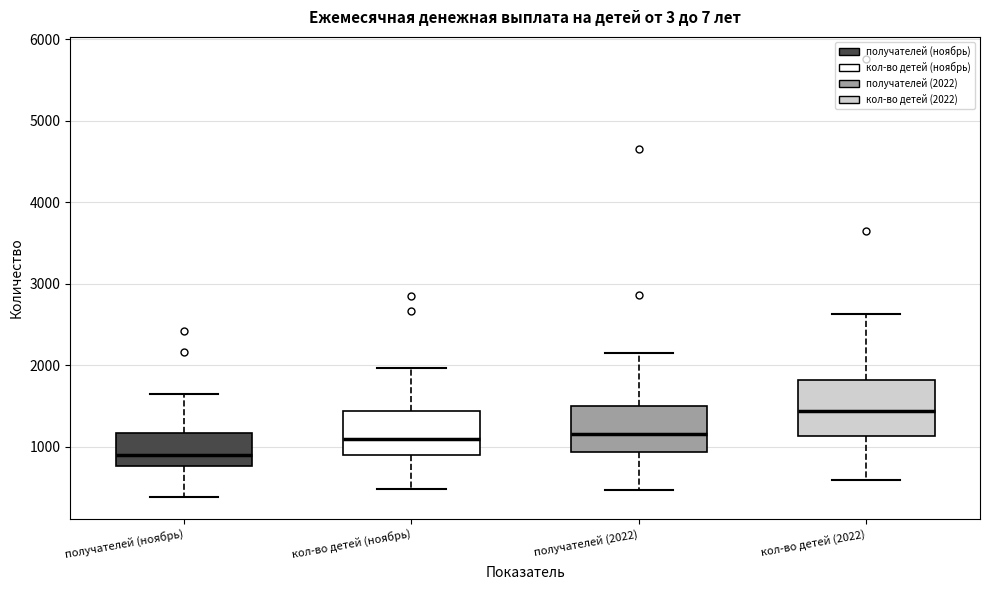

Reading left to right, read every box against the y-axis: the position of its median line, the range the box covers, and the ends of its whiskers. The values are not printed on the chart, so give them approximately, as read against the axis.

получателей (ноябрь): median 900, box 800 to 1200, whiskers 400 to 1700
кол-во детей (ноябрь): median 1100, box 900 to 1400, whiskers 500 to 2000
получателей (2022): median 1200, box 900 to 1500, whiskers 500 to 2200
кол-во детей (2022): median 1400, box 1100 to 1800, whiskers 600 to 2600